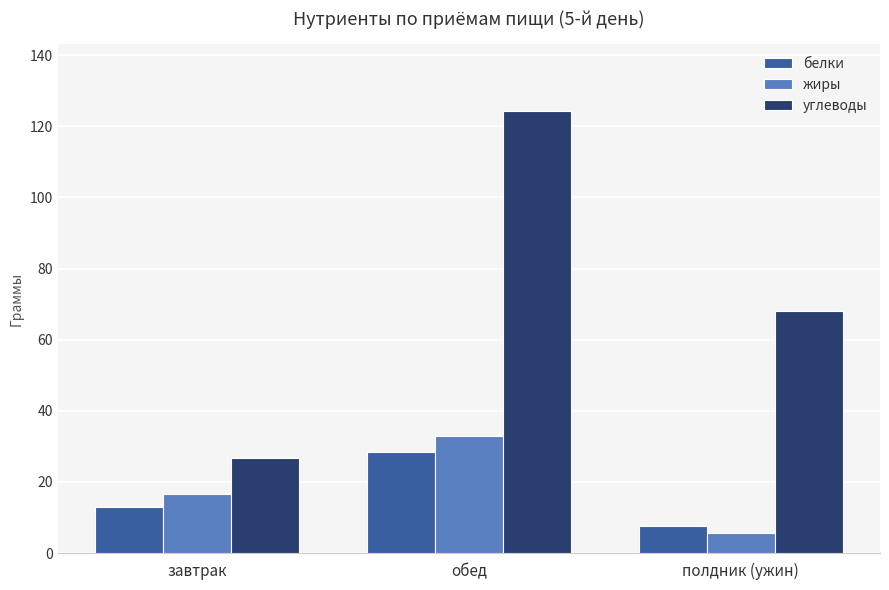

What is the sum of the углеводы values at полдник (ужин) and завтрак?

94.9